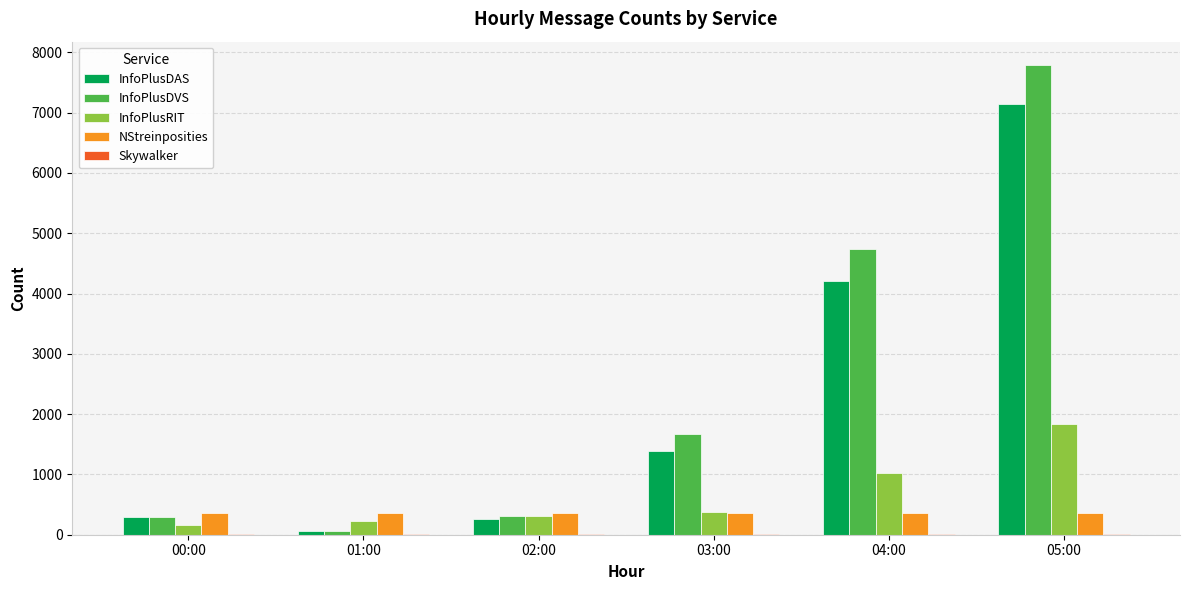

At which label is InfoPlusDVS closest to 3926?

04:00